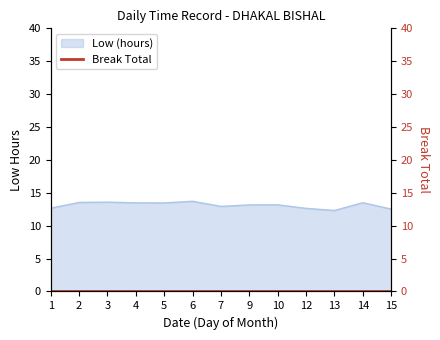

What is the lowest value of the Low (hours) series?

12.3